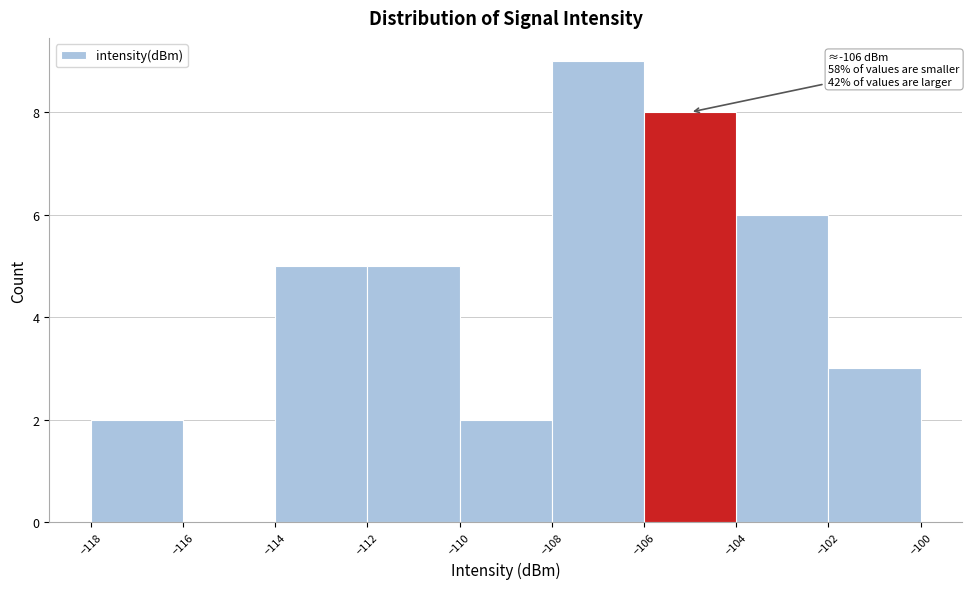

Over which range of the x-axis is the bar tallest?

-108 to -106